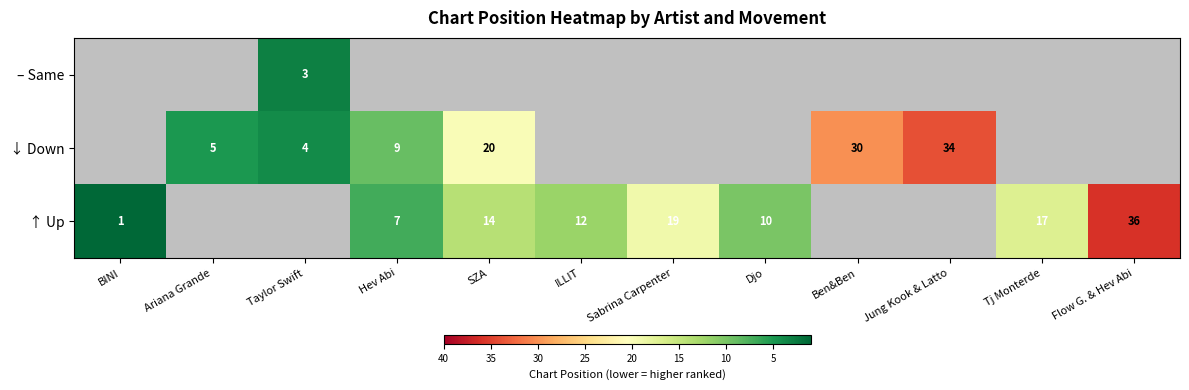

True or false: – Same has a value of 3 at Taylor Swift.

True